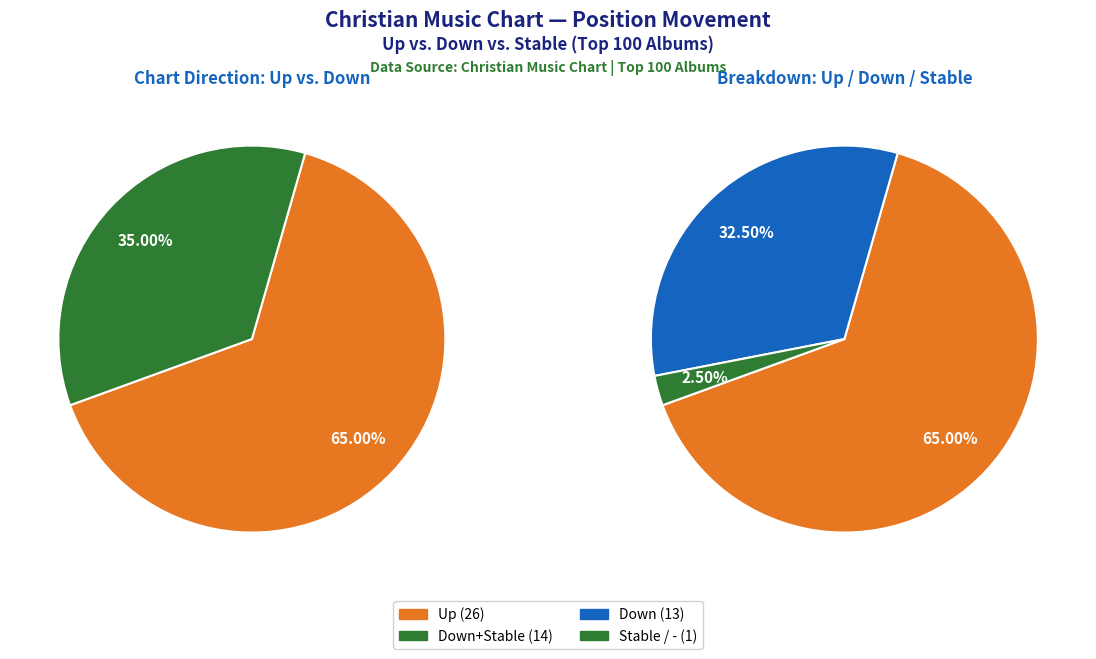

The - slice represents 35% of the pie. True or false?

False